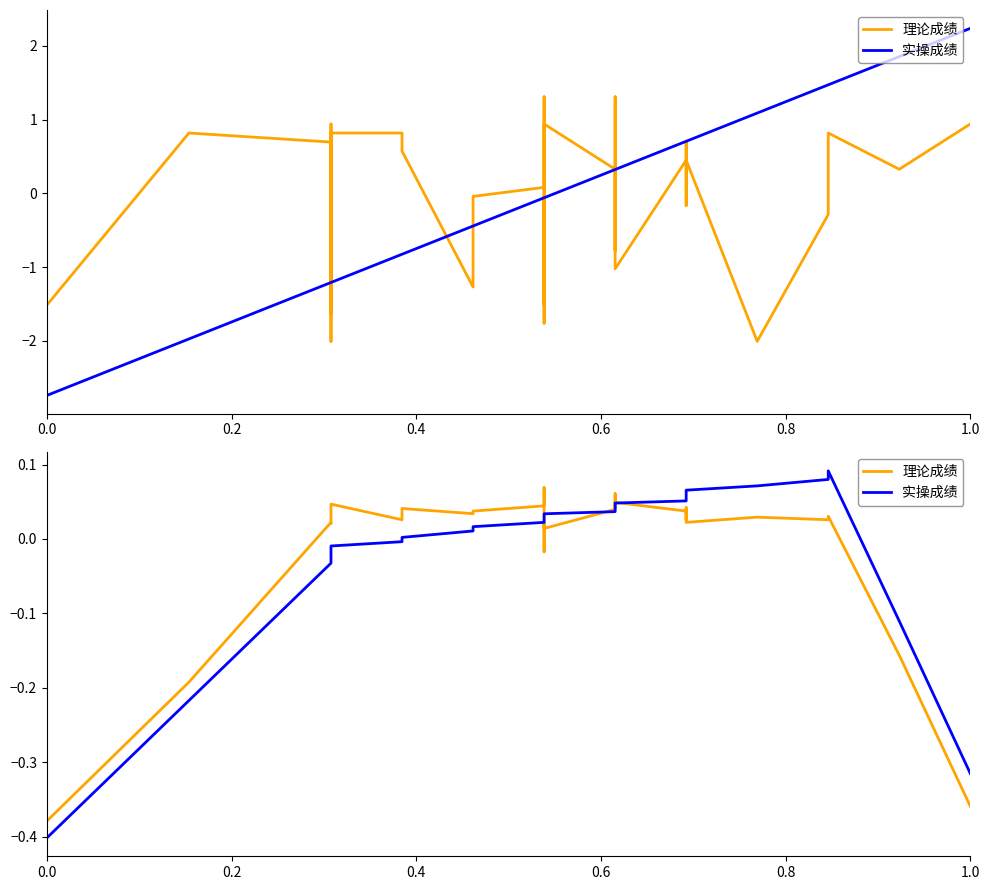

What is the total value across all series at 0.0?

-0.8